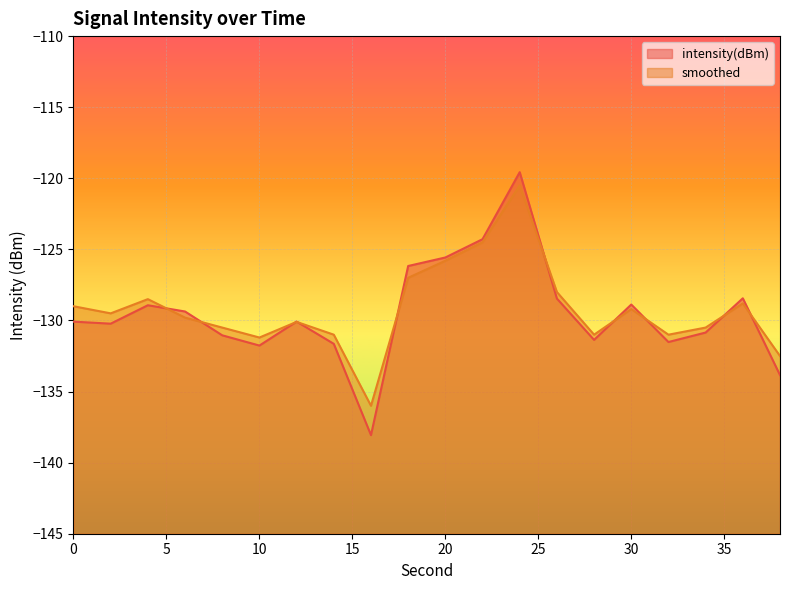

What value does the smoothed series have at 32?

-131.0